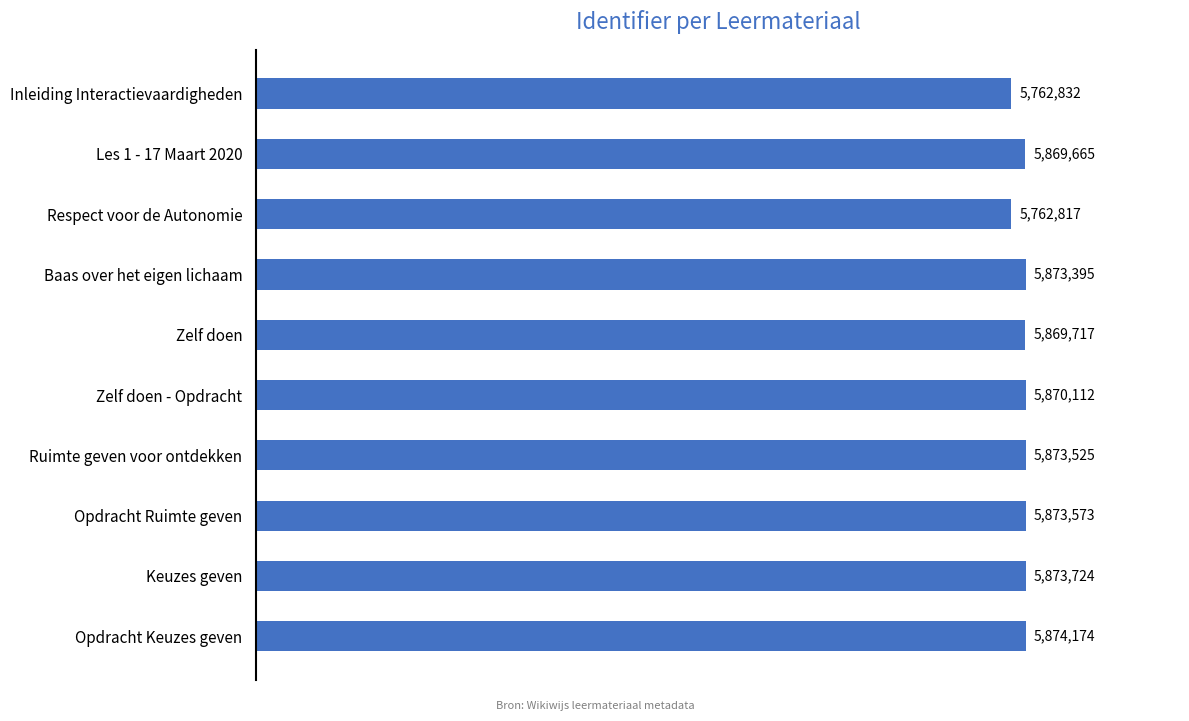

List the labels in order of value, smallest first.

Respect voor de Autonomie, Inleiding Interactievaardigheden, Les 1 - 17 Maart 2020, Zelf doen, Zelf doen - Opdracht, Baas over het eigen lichaam, Ruimte geven voor ontdekken, Opdracht Ruimte geven, Keuzes geven, Opdracht Keuzes geven